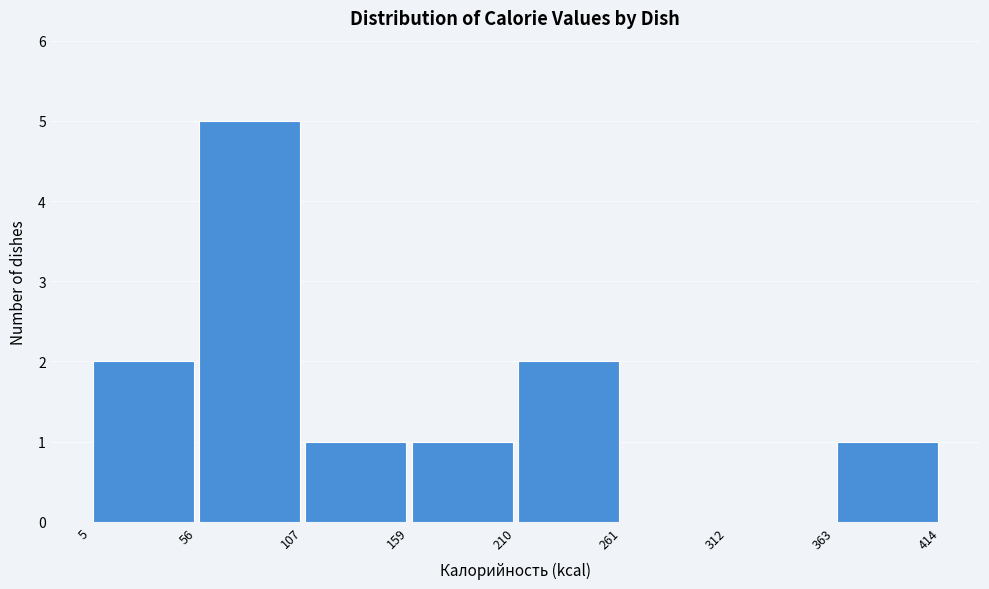

Which range on the x-axis has the tallest bar?

56 to 107